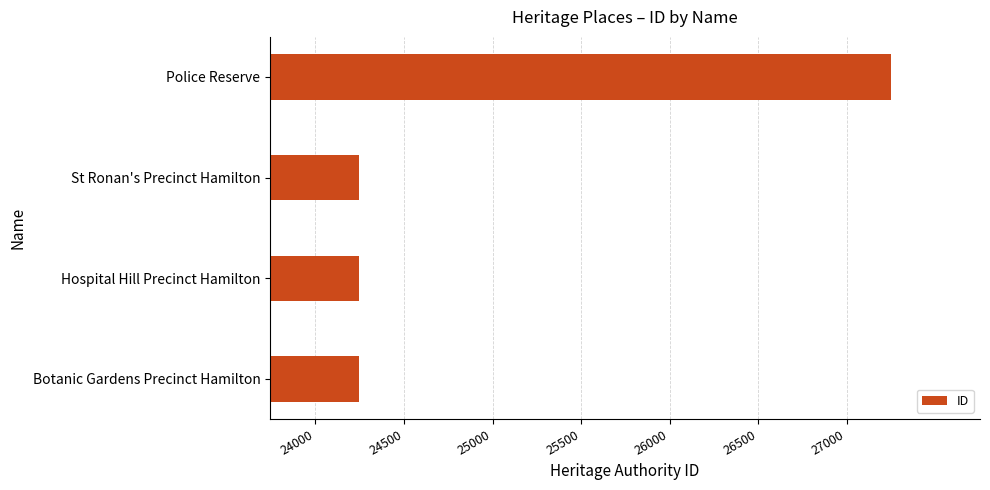

Count the number of categories in the chart.

4